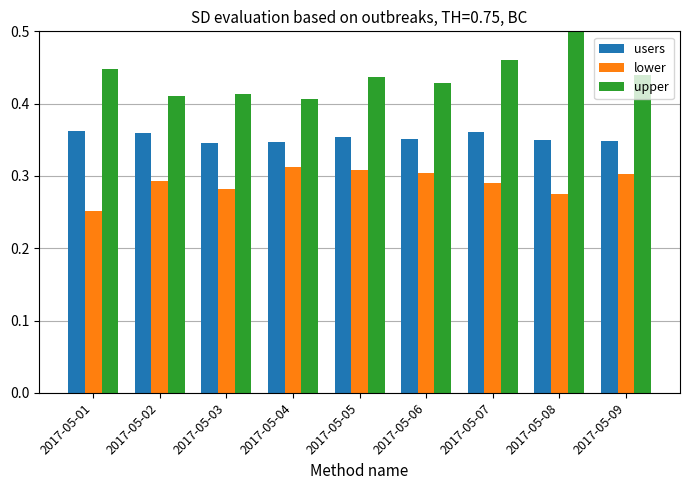

Which series has the largest range (max minus min)?

upper